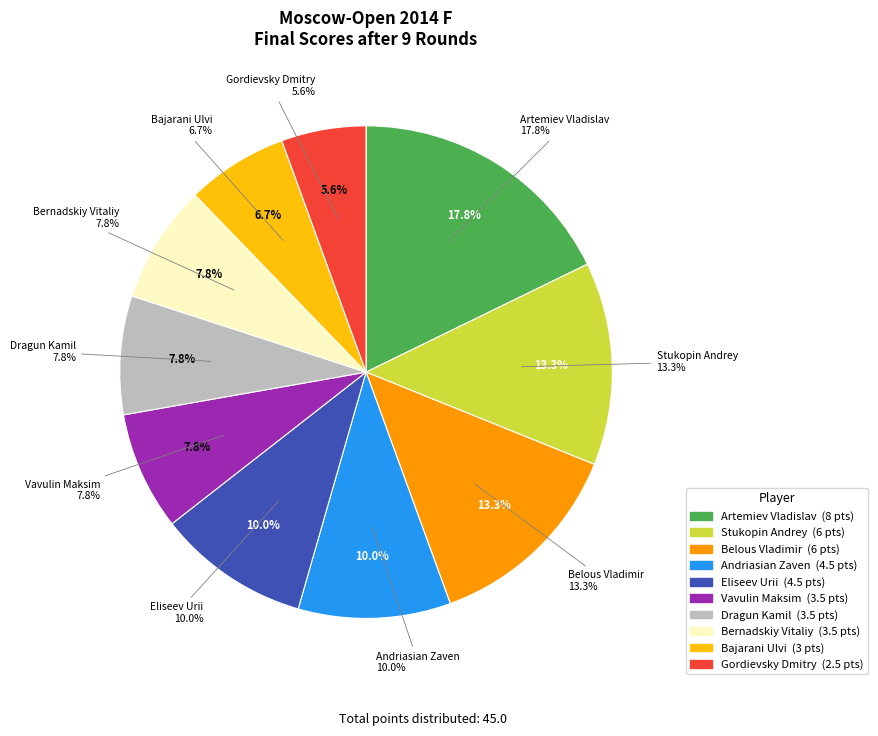

Which slice is the smallest?

Gordievsky Dmitry